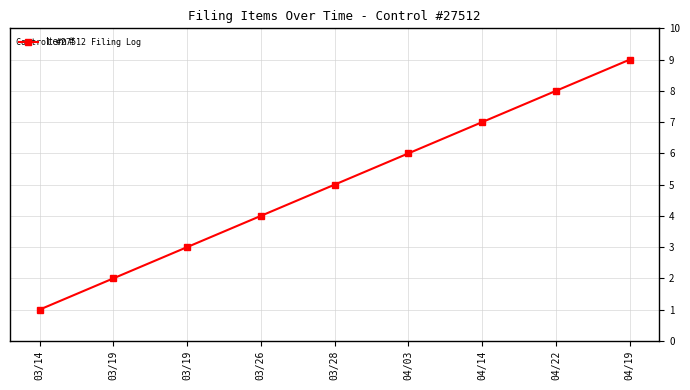

List the labels in order of value, largest first.

04/19, 04/22, 04/14, 04/03, 03/28, 03/26, 03/19, 03/19, 03/14